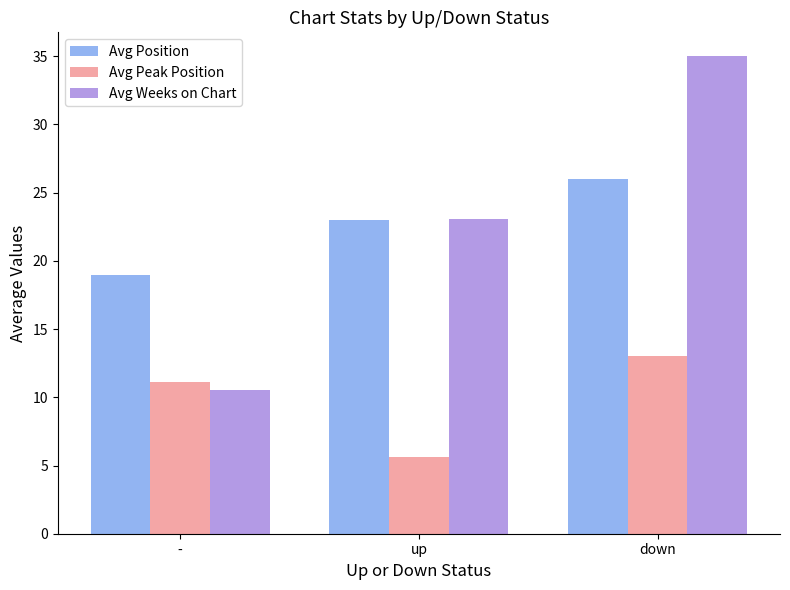

What is the total value across all series at up?

51.7